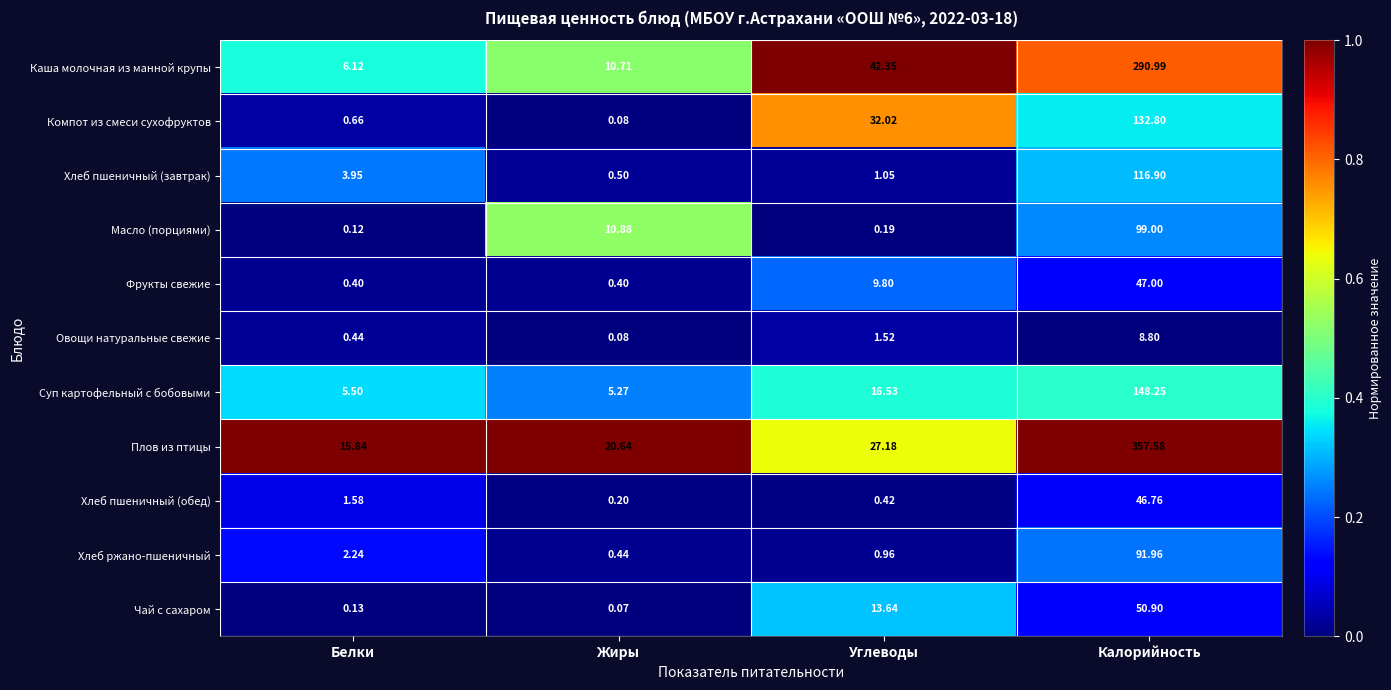

At Белки, list the series in order from smallest to largest.

Масло (порциями), Чай с сахаром, Фрукты свежие, Овощи натуральные свежие, Компот из смеси сухофруктов, Хлеб пшеничный (обед), Хлеб ржано-пшеничный, Хлеб пшеничный (завтрак), Суп картофельный с бобовыми, Каша молочная из манной крупы, Плов из птицы